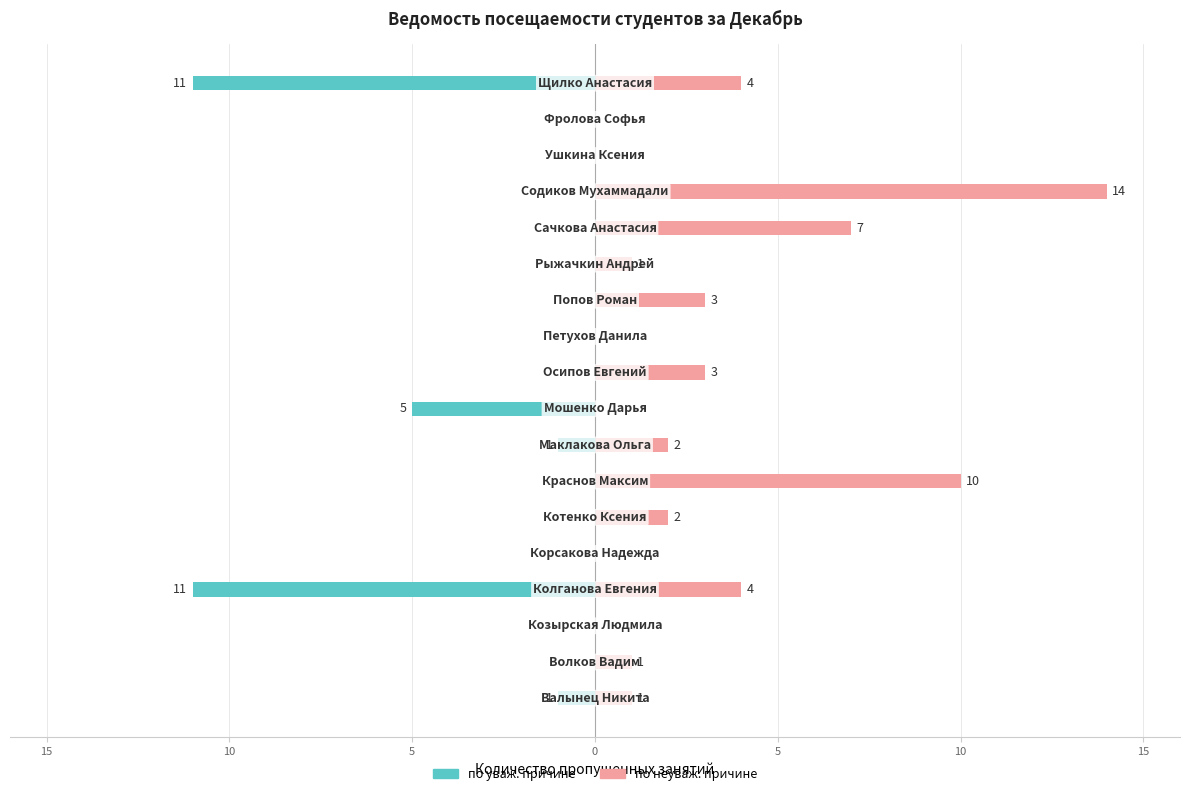

The value of по неуваж. причине at 10 is 3. True or false?

False